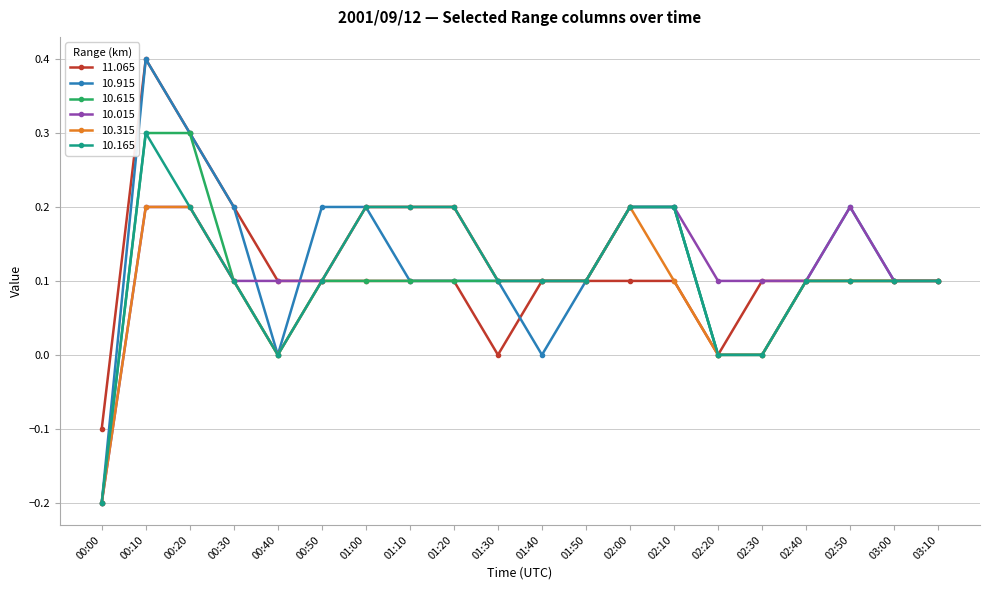

The 10.315 series shows 0.0 at 00:30. True or false?

False